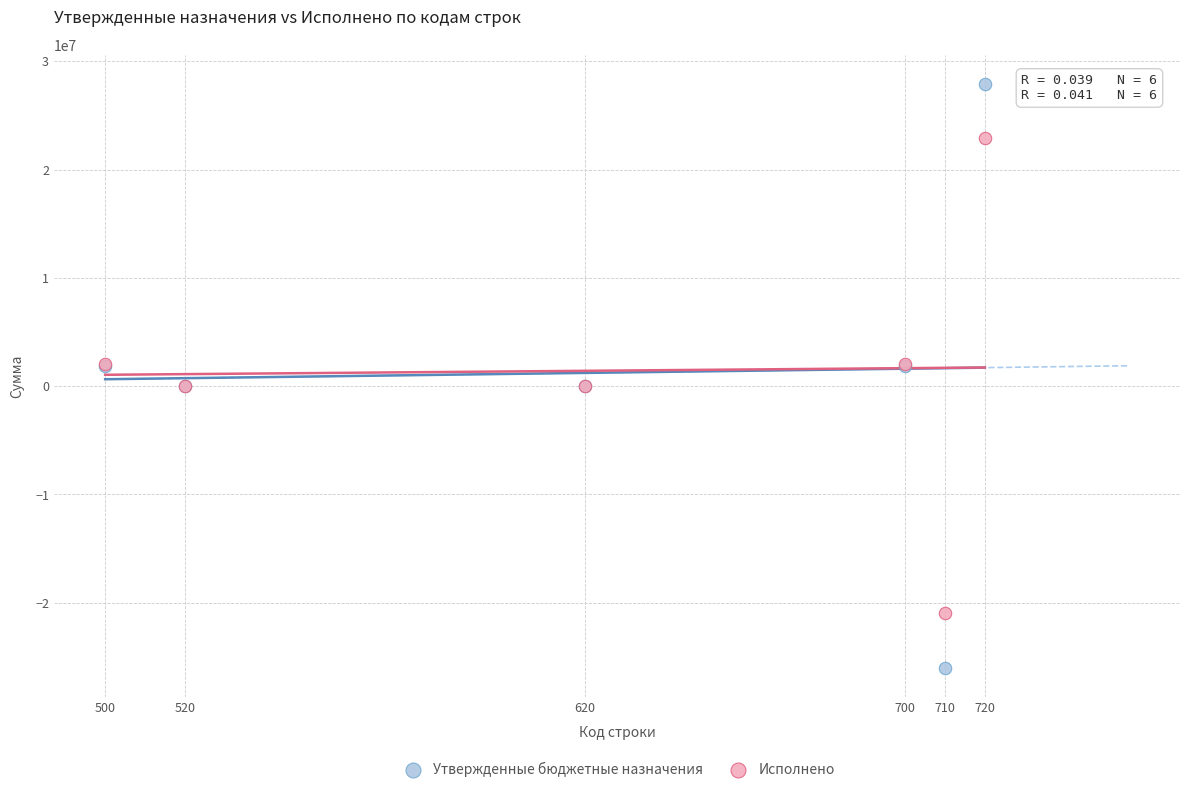

What are all the series names shown in the legend?

Утвержденные бюджетные назначения, Исполнено